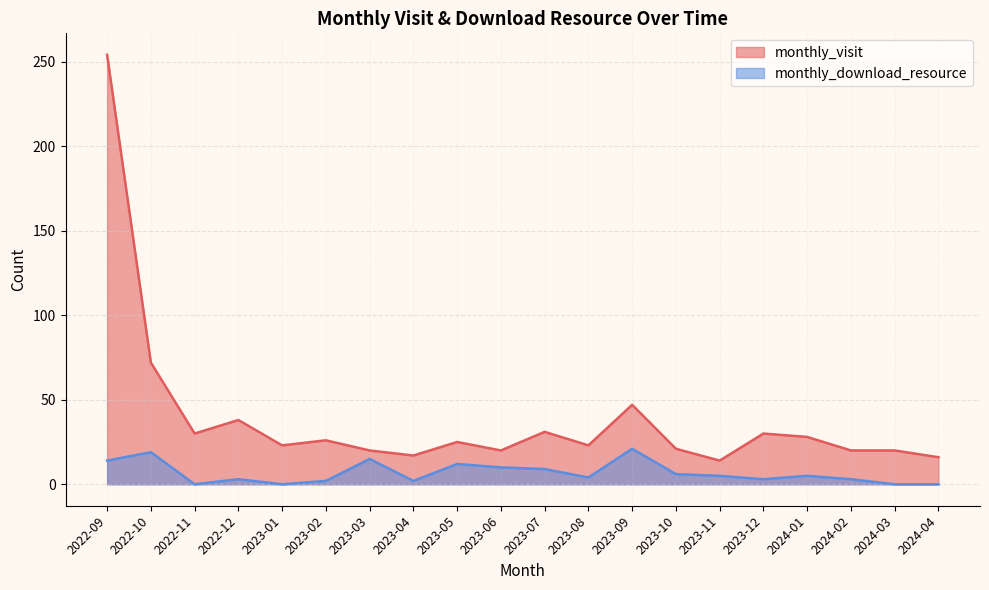

Is the value of monthly_visit at 2023-01 greater than the value of monthly_download_resource at 2022-10?

Yes